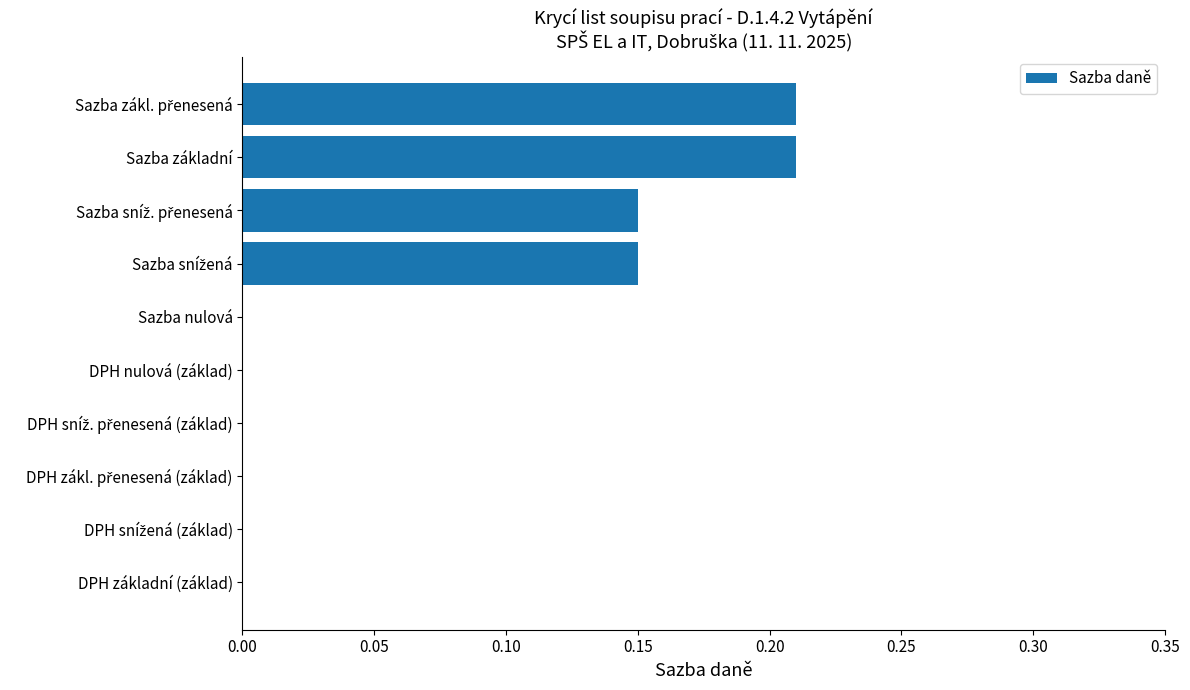

How many values are between 0 and 1?

10